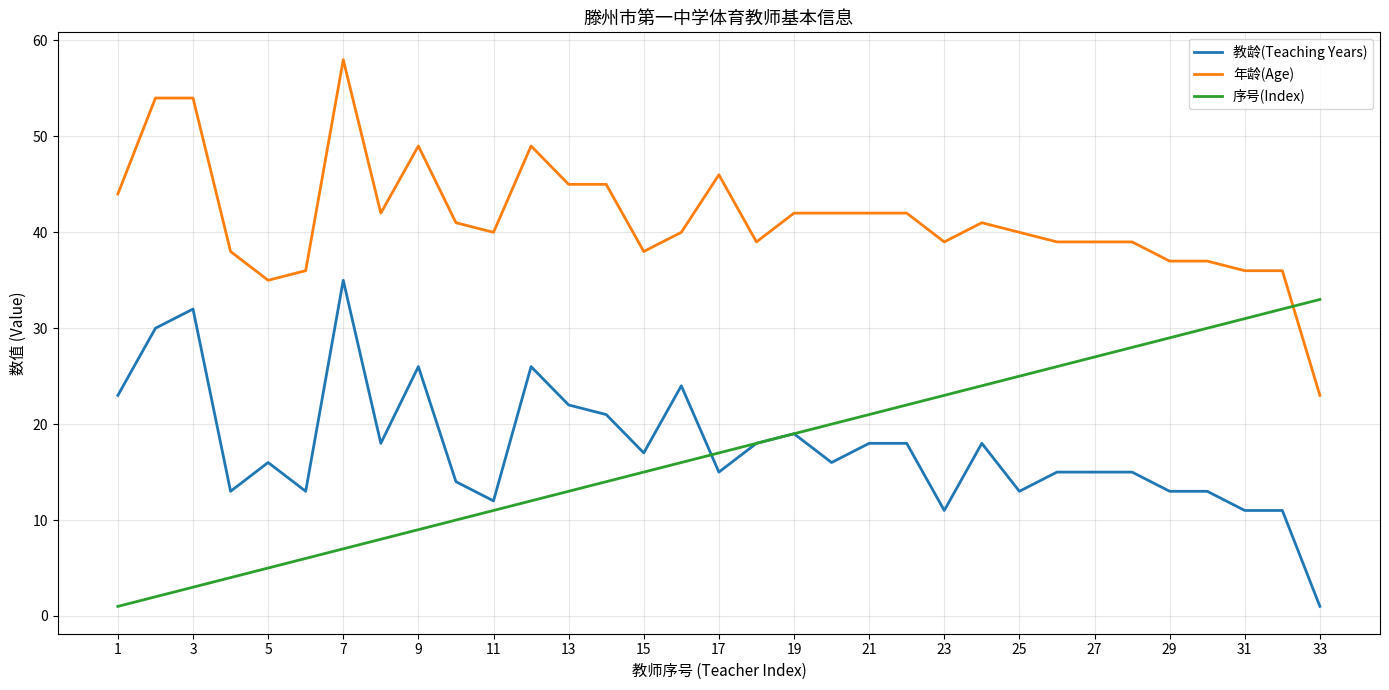

Which series has the largest total across all categories?

年龄(Age)